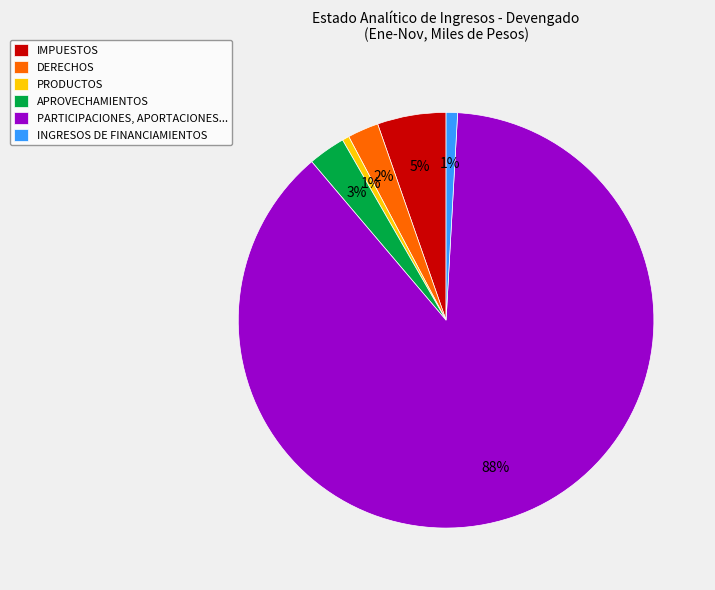

Count the number of slices in the pie.

6